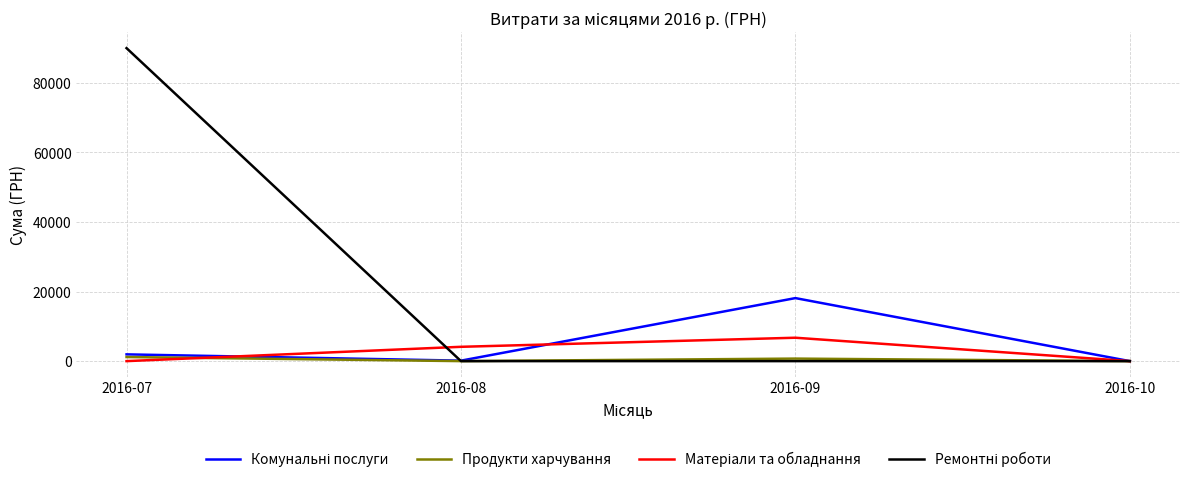

How many lines are shown in the chart?

4